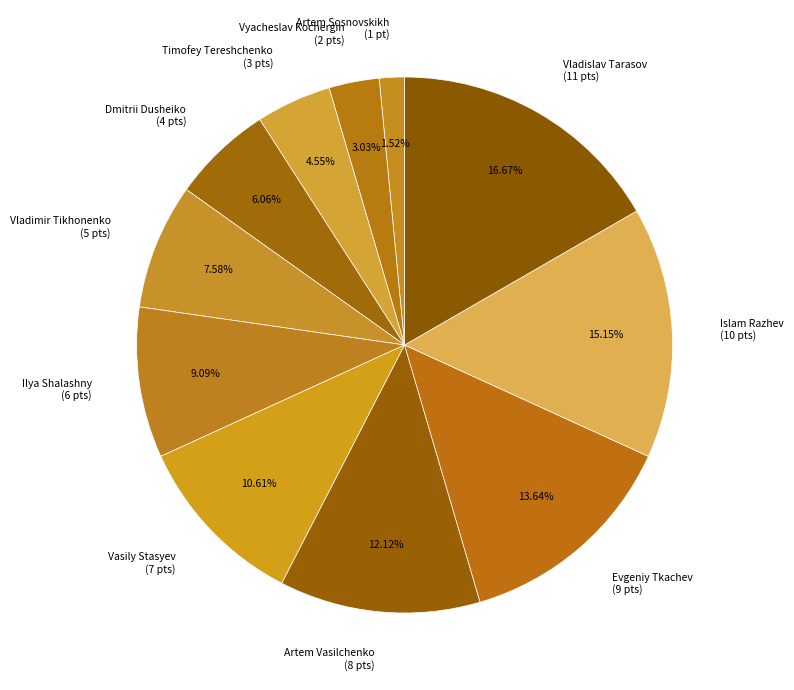

Between Artem Vasilchenko (8 pts) and Vladislav Tarasov (11 pts), which is larger?

Vladislav Tarasov (11 pts)